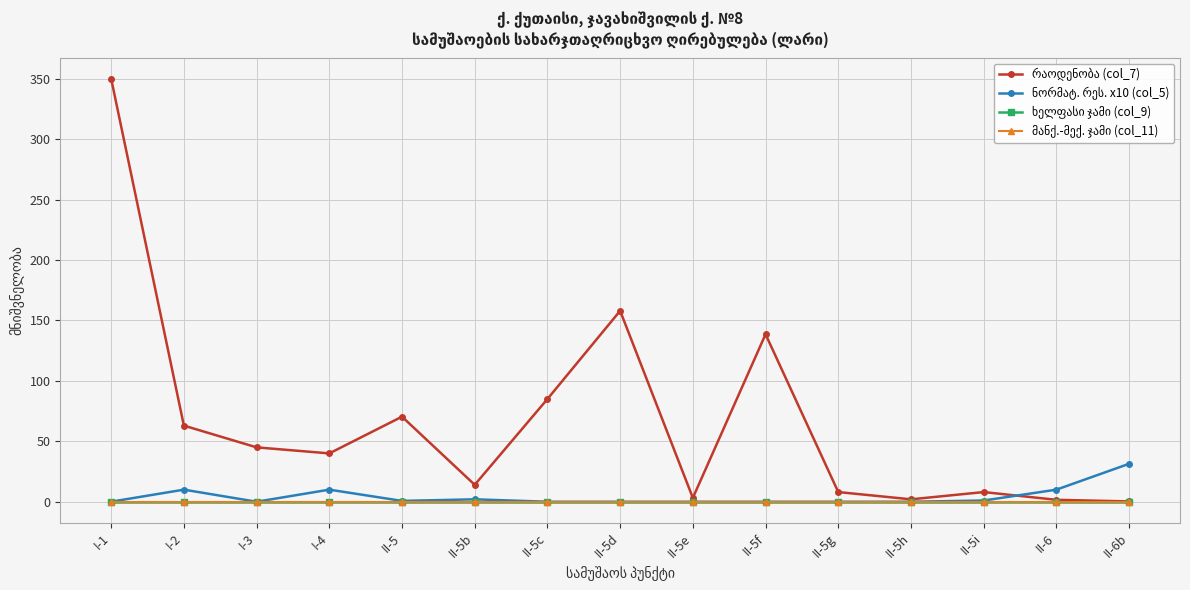

How many lines are shown in the chart?

4